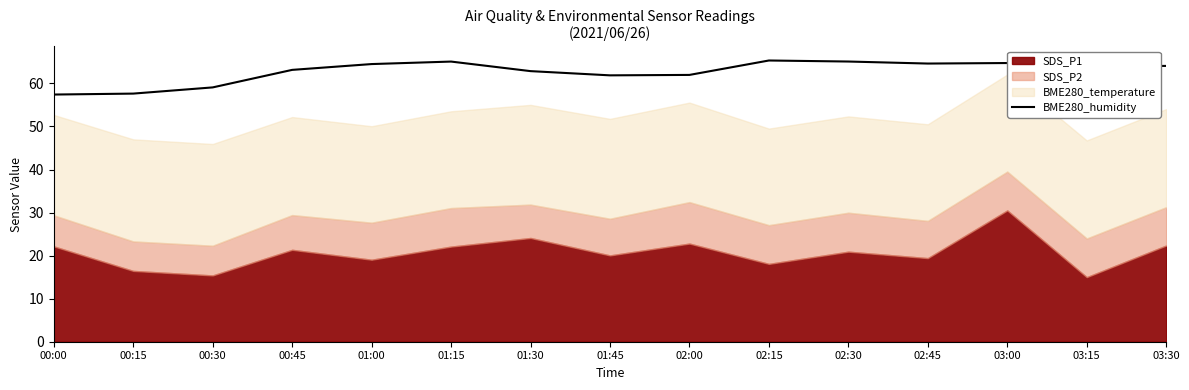

At which category does the chart reach its minimum across all series?

00:00